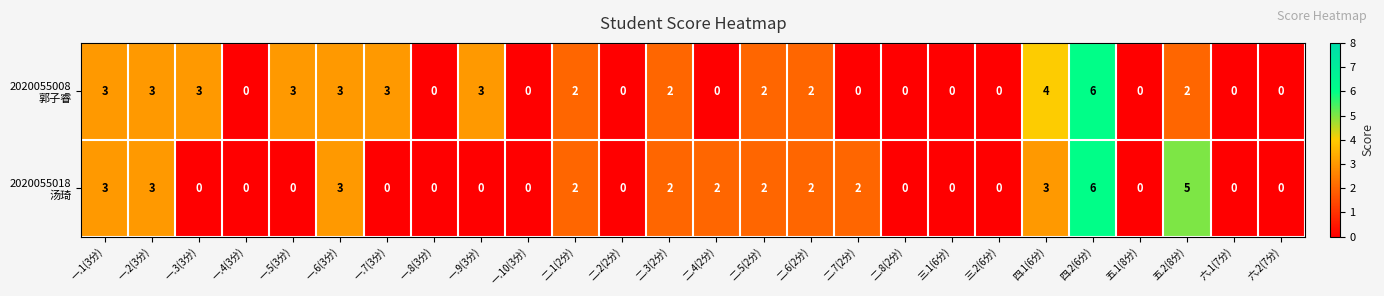

What is the difference between the highest and lowest values at 一.5(3分)?

3